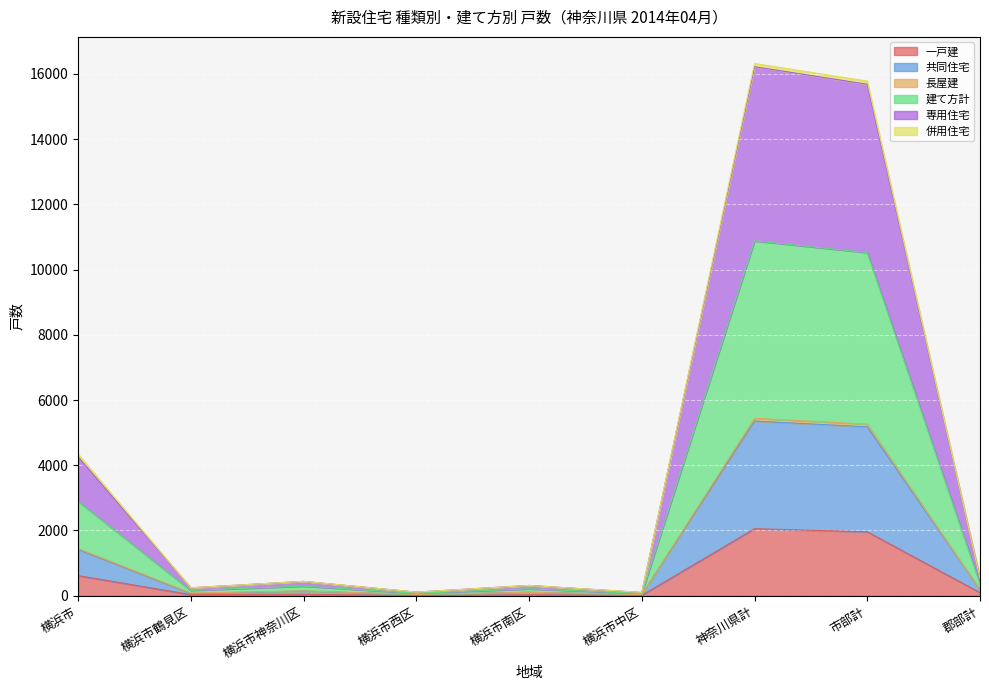

Does the chart display data point markers on the line(s)?

No